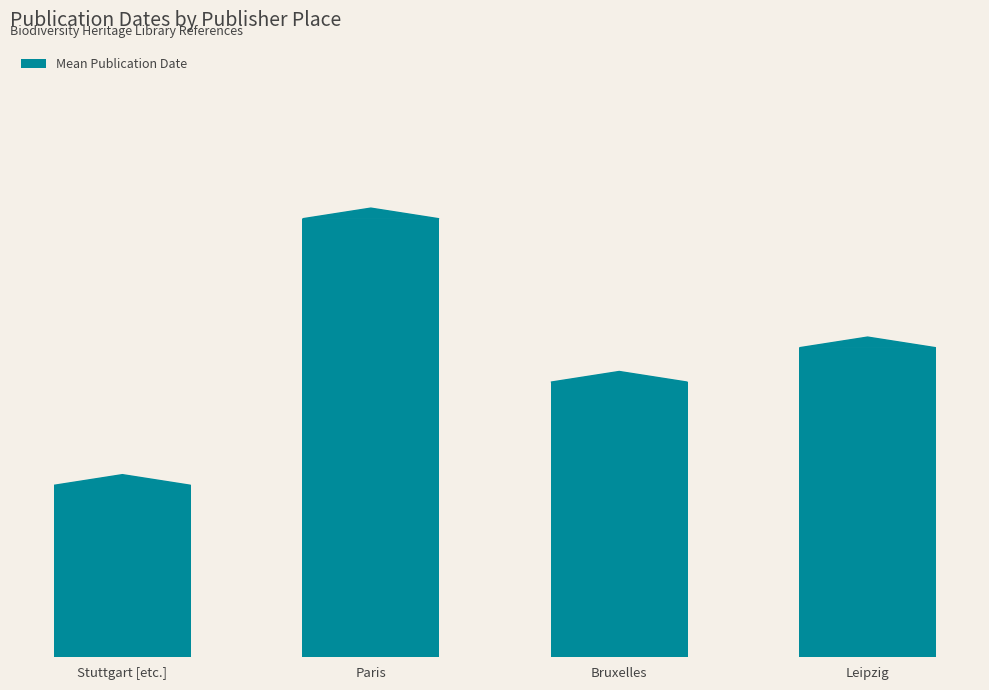

Are the bars grouped side by side (vs. stacked)?

No